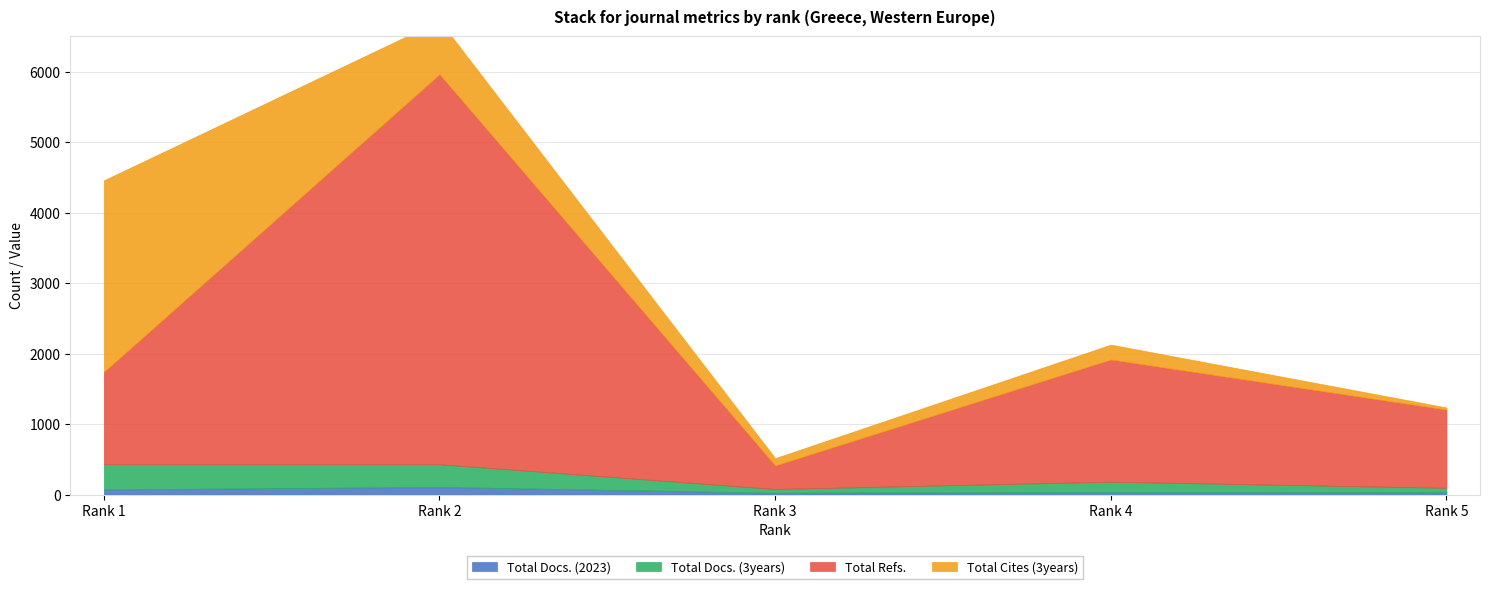

How many series are shown in this chart?

4